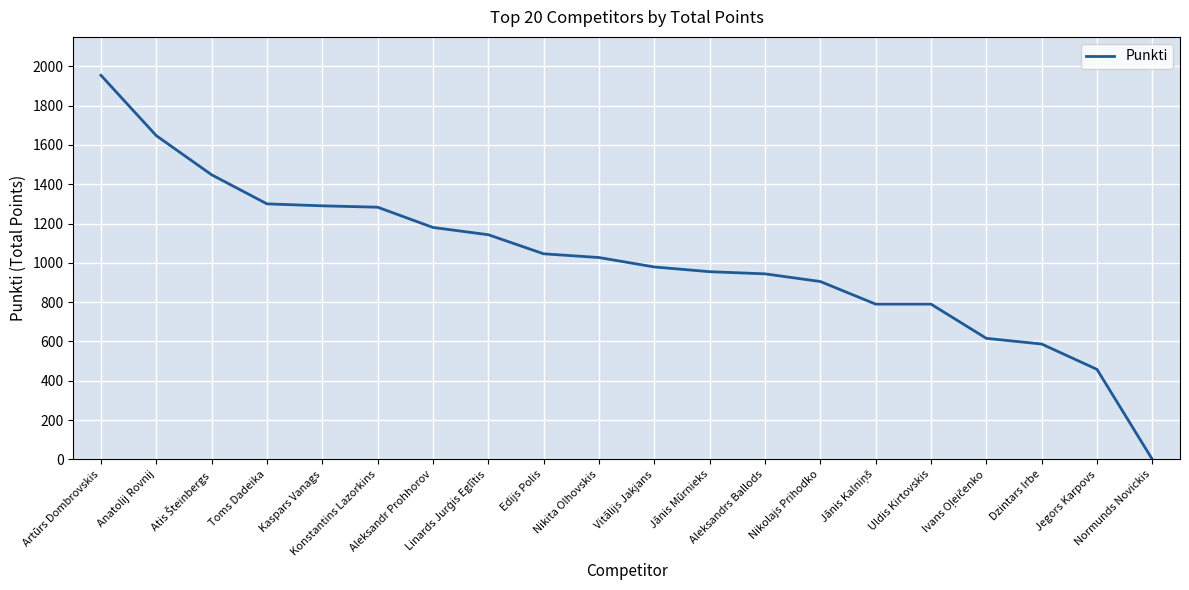

What position from the right is Nikolajs Prihodko?

7